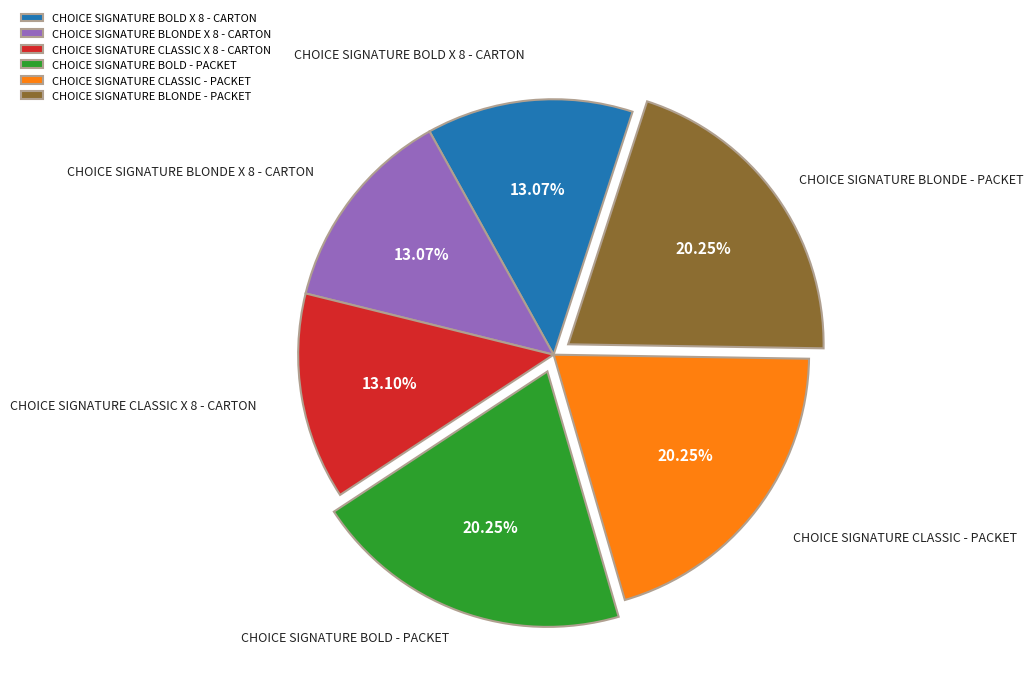

Combined, do CHOICE SIGNATURE BOLD X 8 - CARTON and CHOICE SIGNATURE CLASSIC X 8 - CARTON account for over 50%?

No